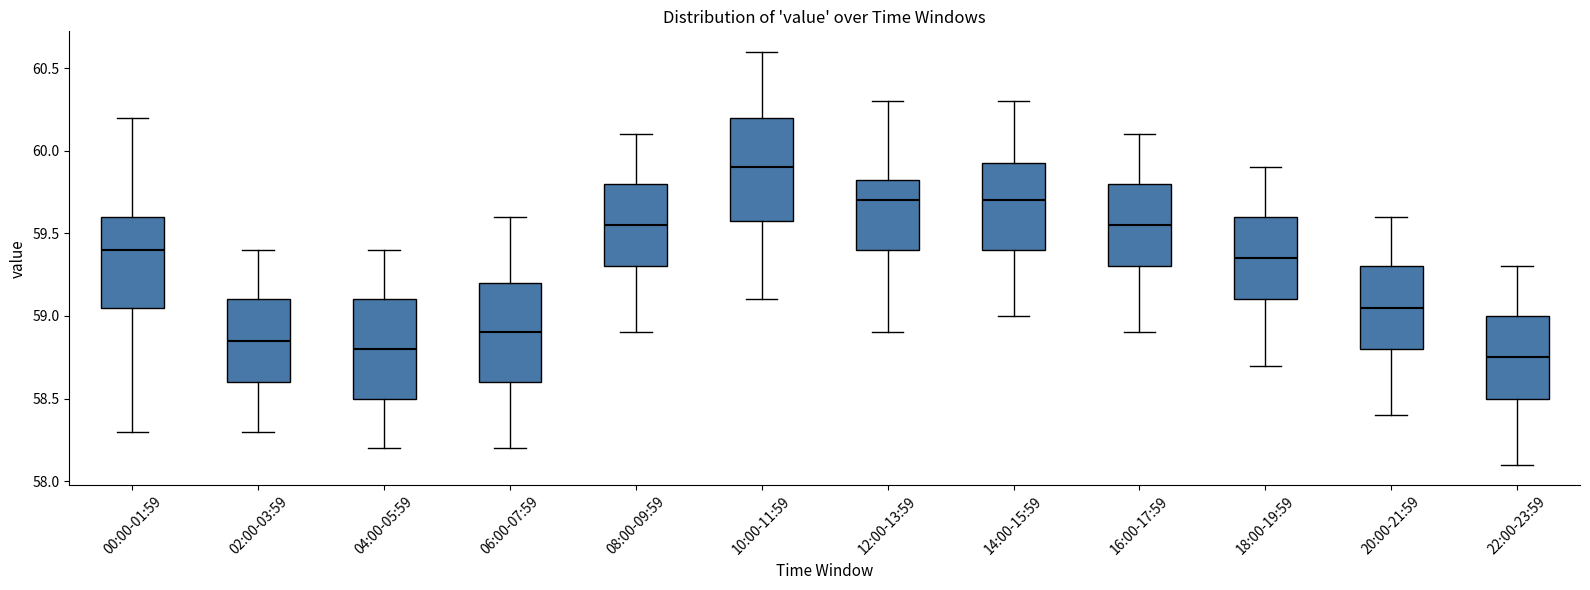

Reading left to right, read every box against the y-axis: the position of its median line, the range the box covers, and the ends of its whiskers. The values are not printed on the chart, so give them approximately, as read against the axis.

00:00-01:59: median 59.40, box 59.05 to 59.60, whiskers 58.30 to 60.20
02:00-03:59: median 58.85, box 58.60 to 59.10, whiskers 58.30 to 59.40
04:00-05:59: median 58.80, box 58.50 to 59.10, whiskers 58.20 to 59.40
06:00-07:59: median 58.90, box 58.60 to 59.20, whiskers 58.20 to 59.60
08:00-09:59: median 59.55, box 59.30 to 59.80, whiskers 58.90 to 60.10
10:00-11:59: median 59.90, box 59.60 to 60.20, whiskers 59.10 to 60.60
12:00-13:59: median 59.70, box 59.40 to 59.85, whiskers 58.90 to 60.30
14:00-15:59: median 59.70, box 59.40 to 59.95, whiskers 59.00 to 60.30
16:00-17:59: median 59.55, box 59.30 to 59.80, whiskers 58.90 to 60.10
18:00-19:59: median 59.35, box 59.10 to 59.60, whiskers 58.70 to 59.90
20:00-21:59: median 59.05, box 58.80 to 59.30, whiskers 58.40 to 59.60
22:00-23:59: median 58.75, box 58.50 to 59.00, whiskers 58.10 to 59.30